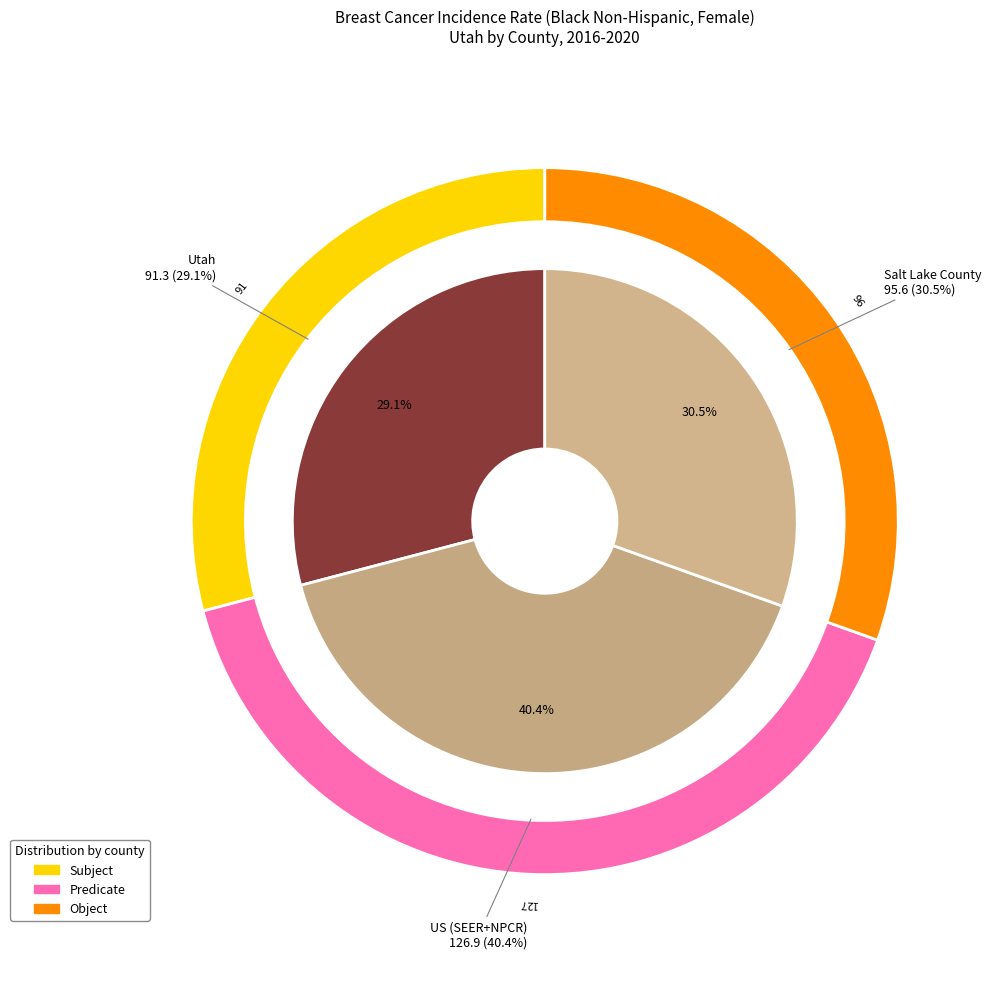

Approximately how many times larger is the value at Utah compared to Salt Lake County?

1.0